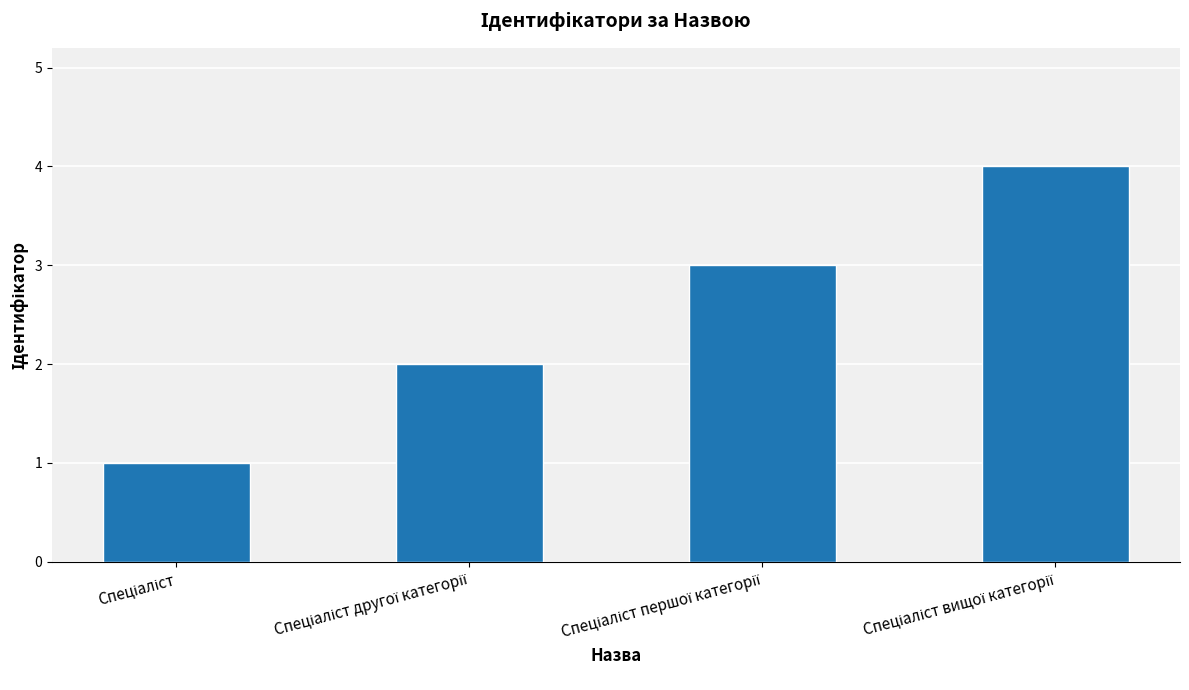

What is the difference between the maximum and minimum values?

3